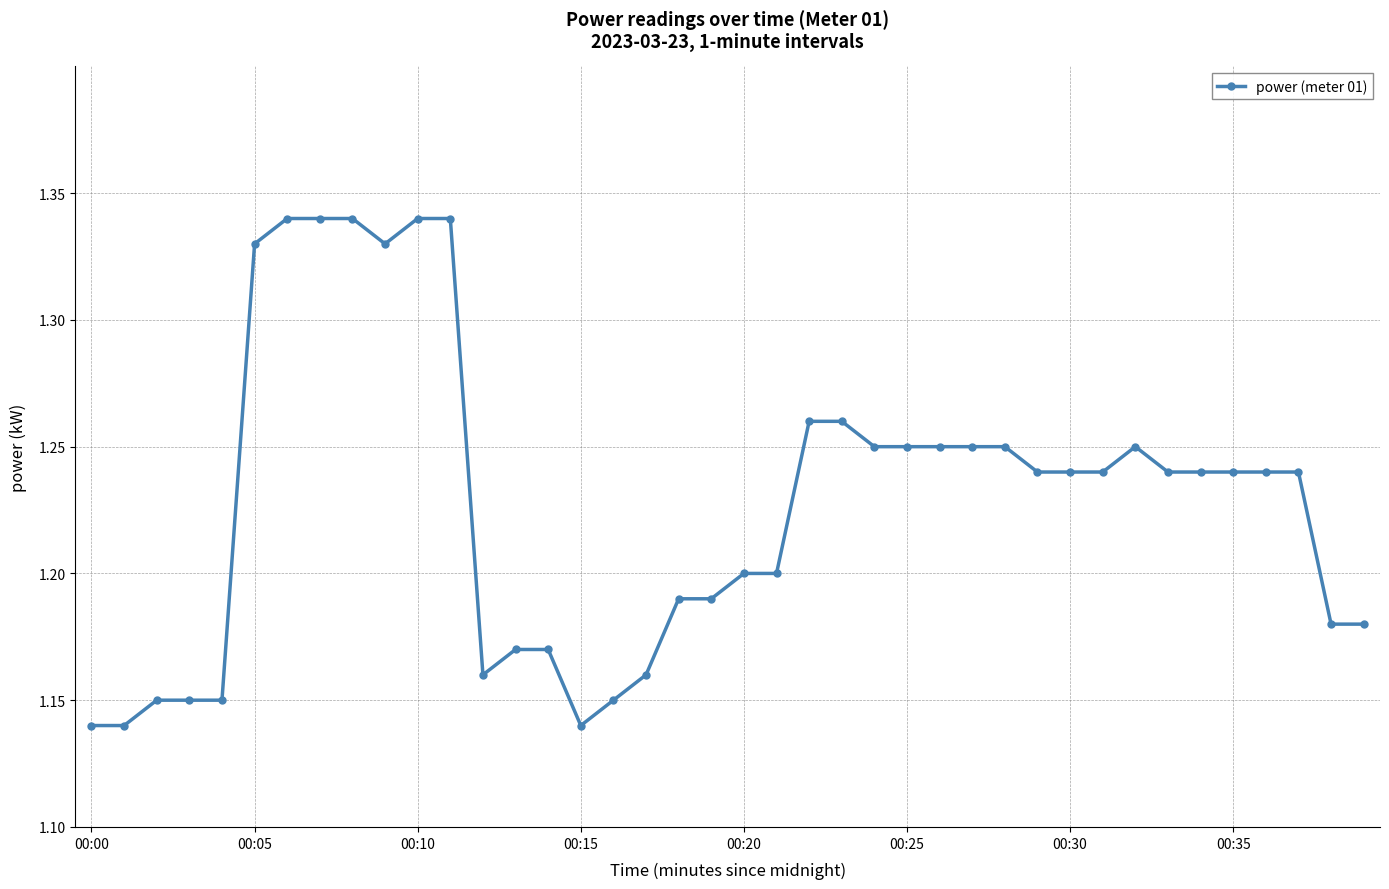

How many values are between 1 and 2?

40